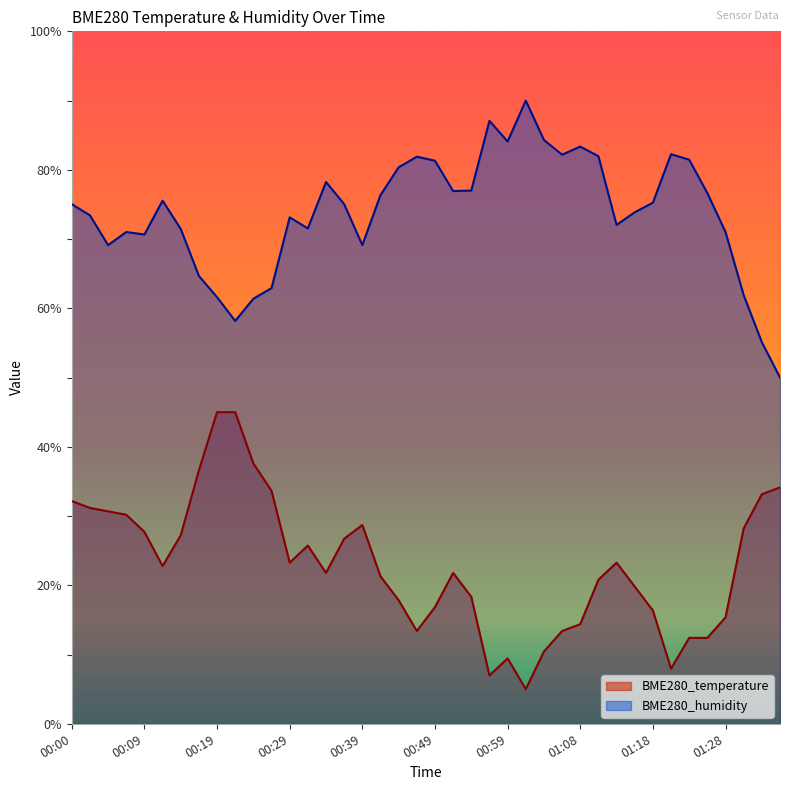

Which series has the largest total across all categories?

BME280_humidity